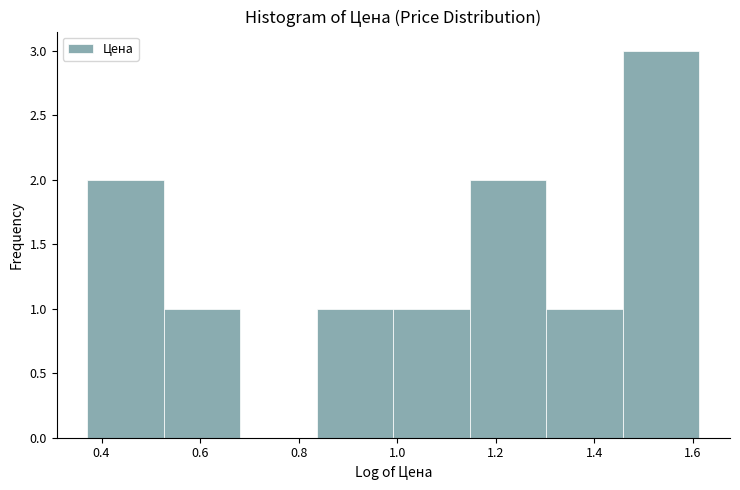

Reading left to right, transcribe this chart: for each bar, give the range it covers on the x-axis and its height. Neither the bar edges nor the heights are printed on the chart, so give them approximately, as read against the axes.

0.38 to 0.52: 2
0.52 to 0.68: 1
0.68 to 0.84: 0
0.84 to 1.00: 1
1.00 to 1.14: 1
1.14 to 1.30: 2
1.30 to 1.46: 1
1.46 to 1.62: 3